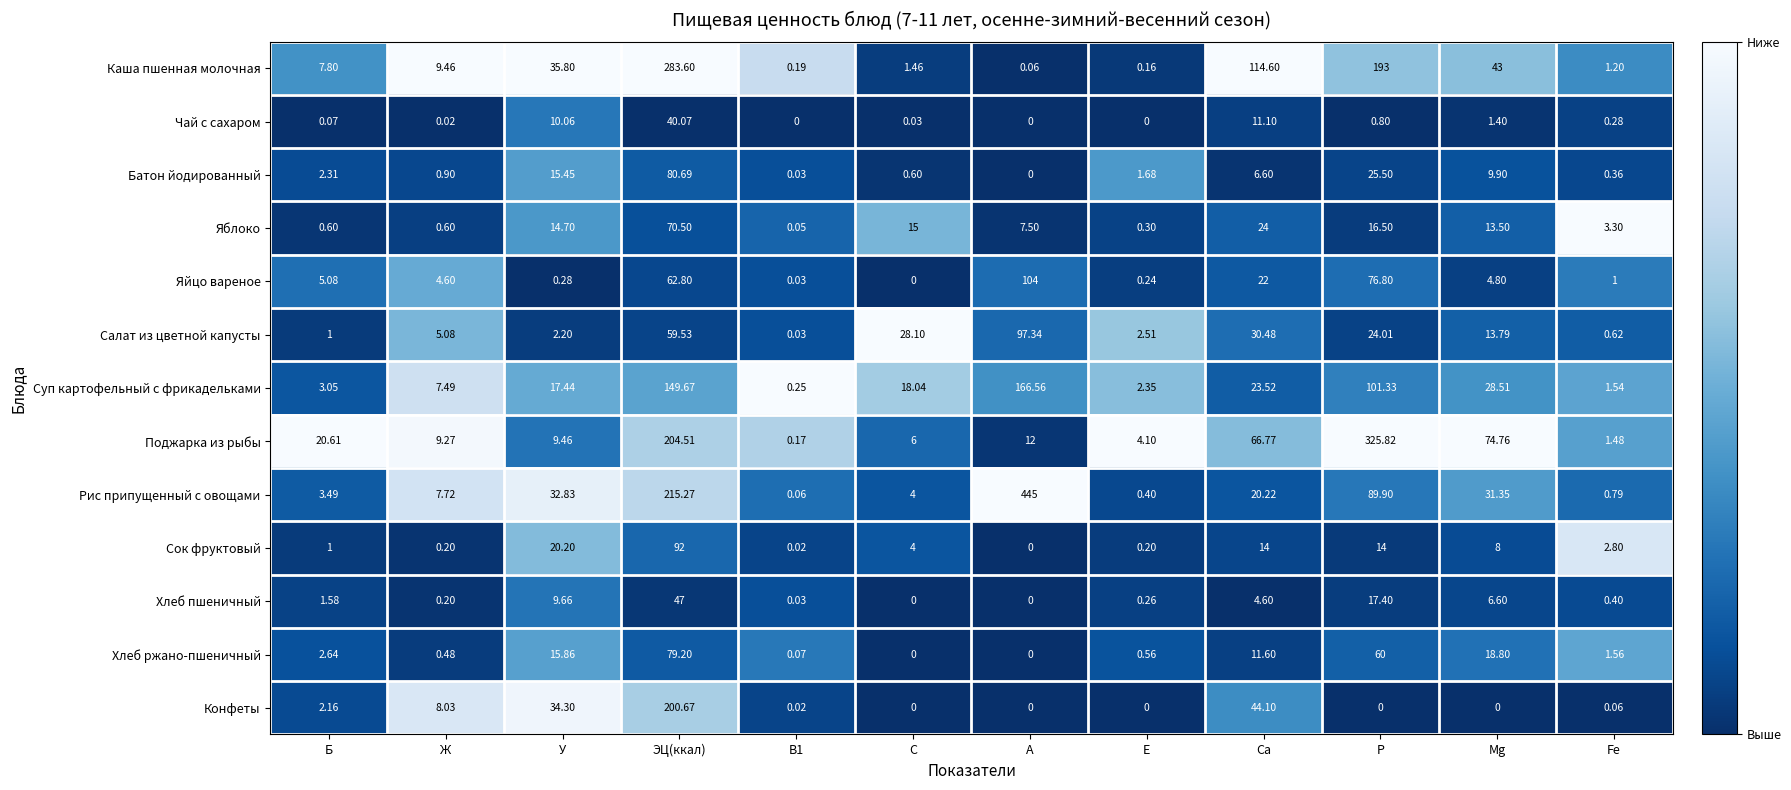

Is the value of Сок фруктовый at С greater than the value of Рис припущенный с овощами at Е?

Yes